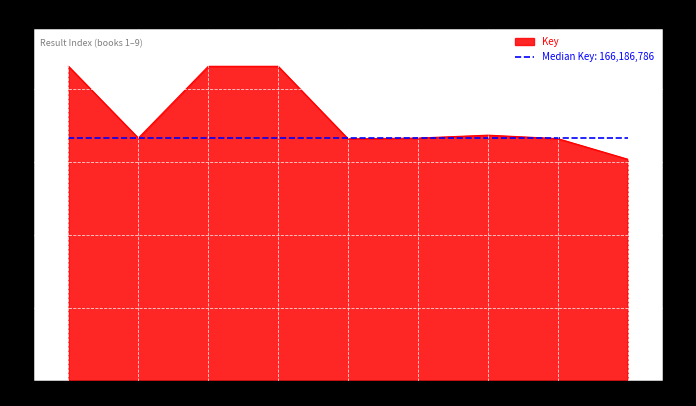

Rank the categories by value from lowest to highest.

9, 5, 8, 2, 6, 7, 4, 3, 1